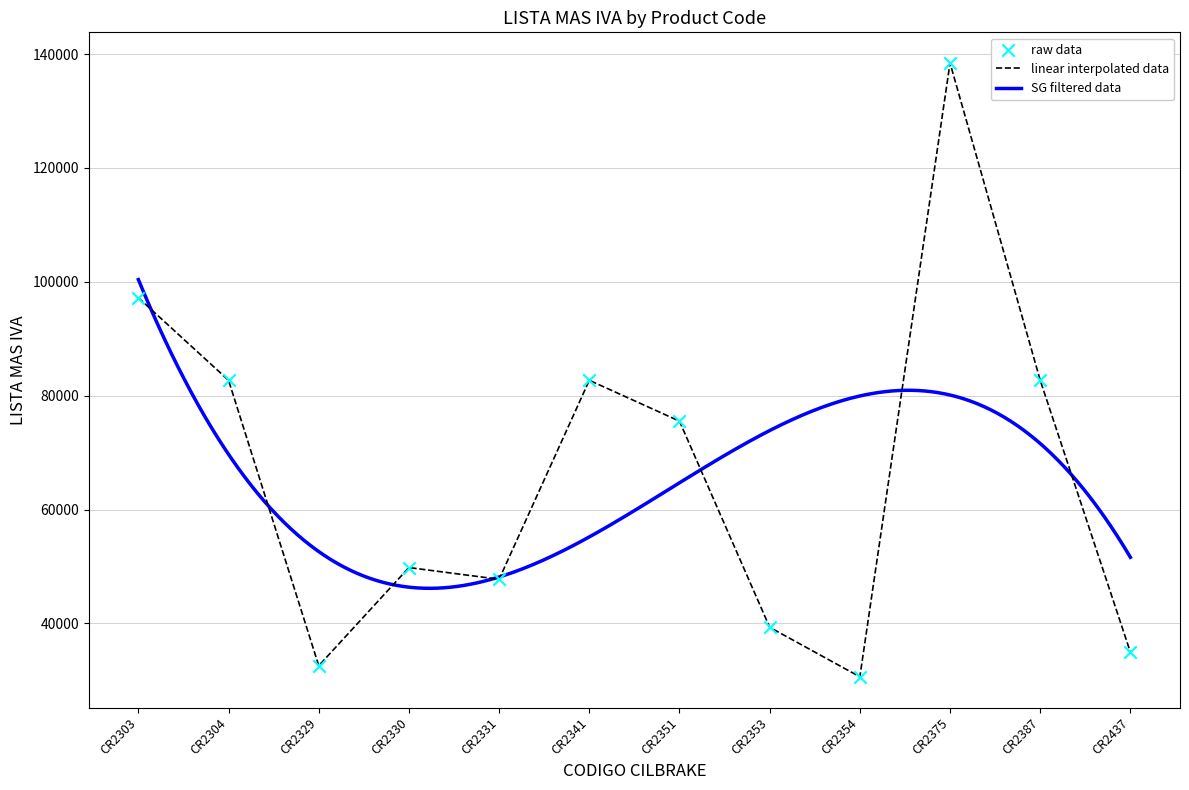

Which has a higher value, CR2387 or CR2329?

CR2387